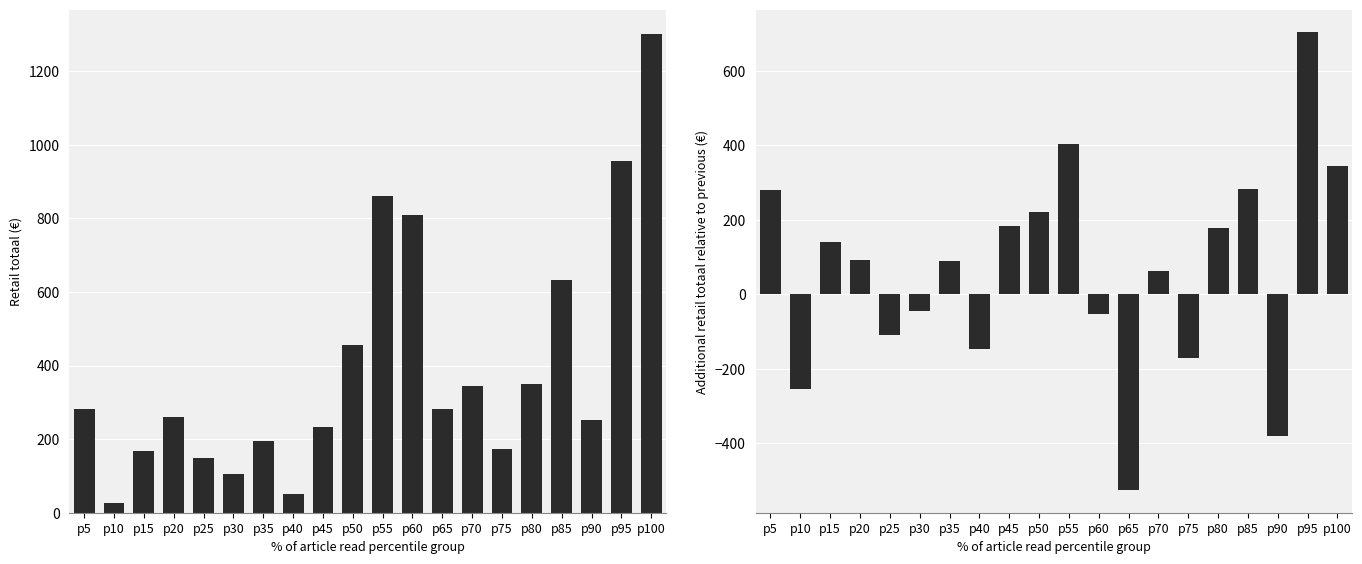

At how many categories does at least one series exceed 1213?

1